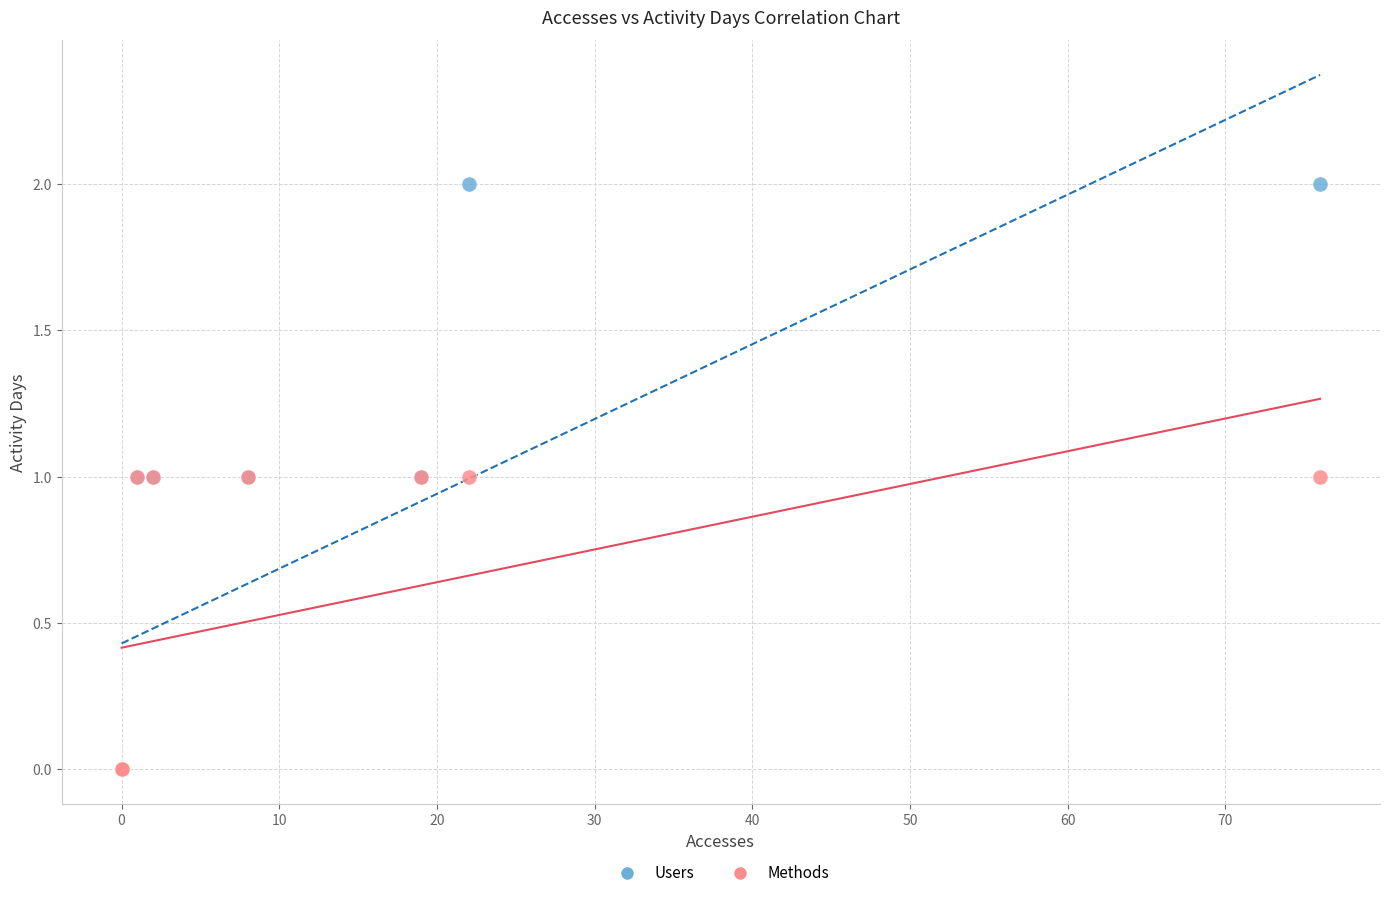

Which series reaches the maximum Y coordinate?

Users